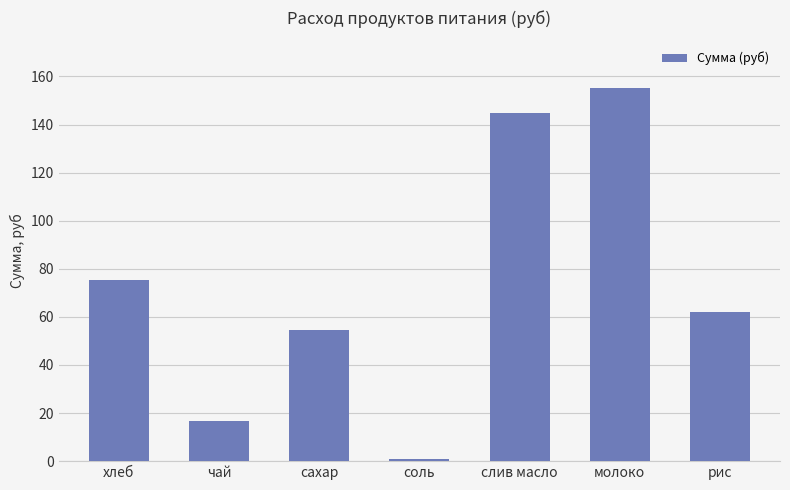

Rank the categories by value from lowest to highest.

соль, чай, сахар, рис, хлеб, слив масло, молоко